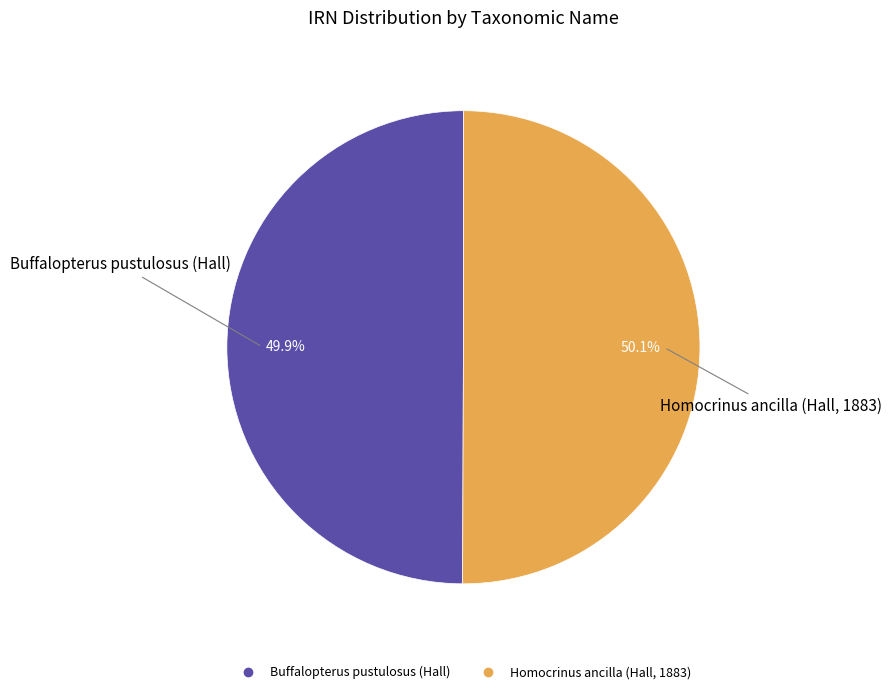

Rank the categories by value from highest to lowest.

Homocrinus ancilla (Hall, 1883), Buffalopterus pustulosus (Hall)